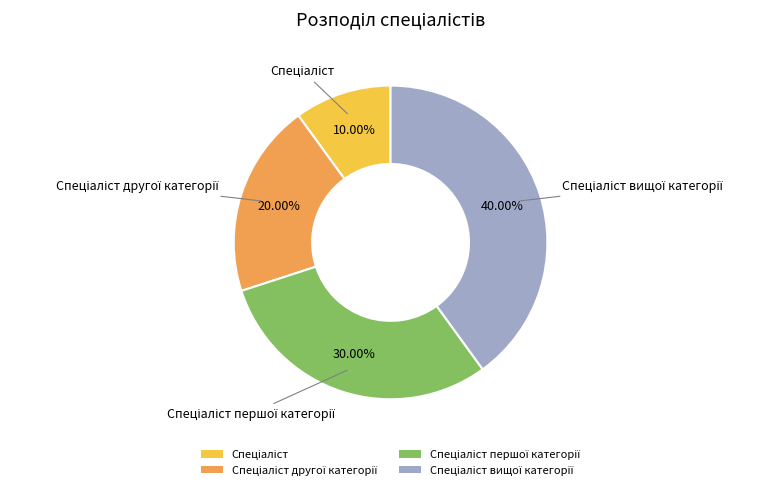

Is there any slice that represents more than half of the pie?

No